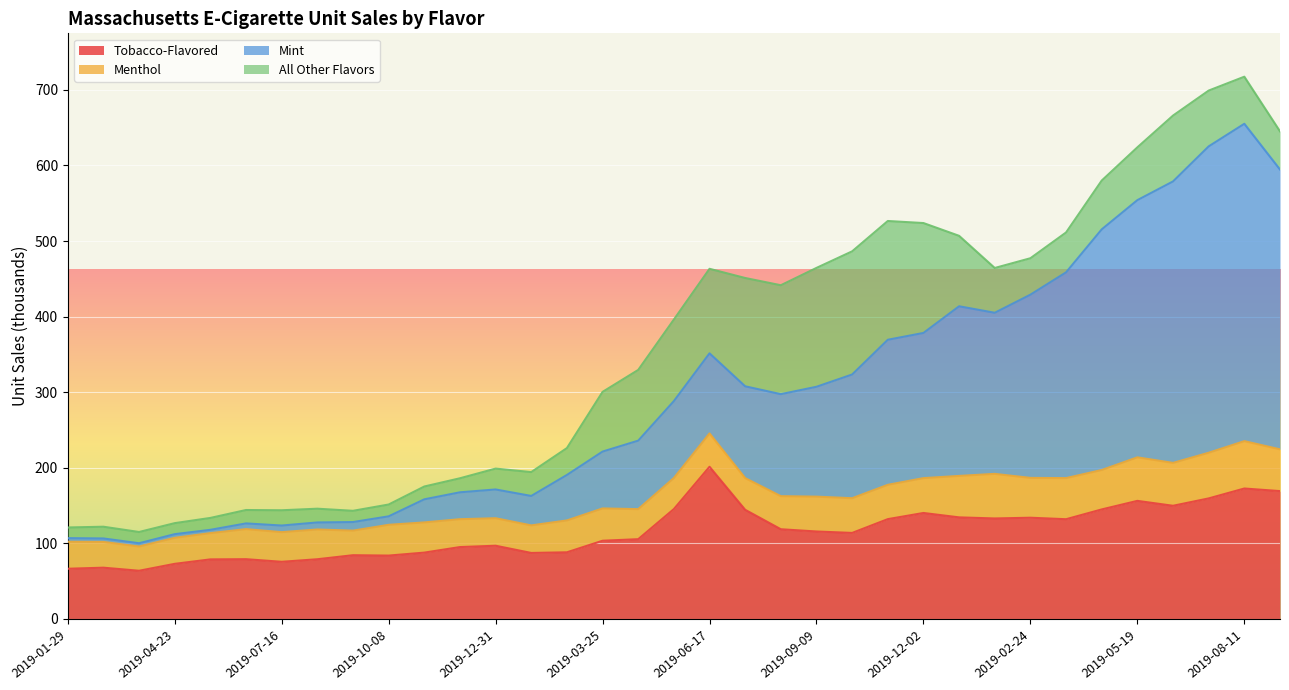

What are all the series names shown in the legend?

Tobacco-Flavored, Menthol, Mint, All Other Flavors